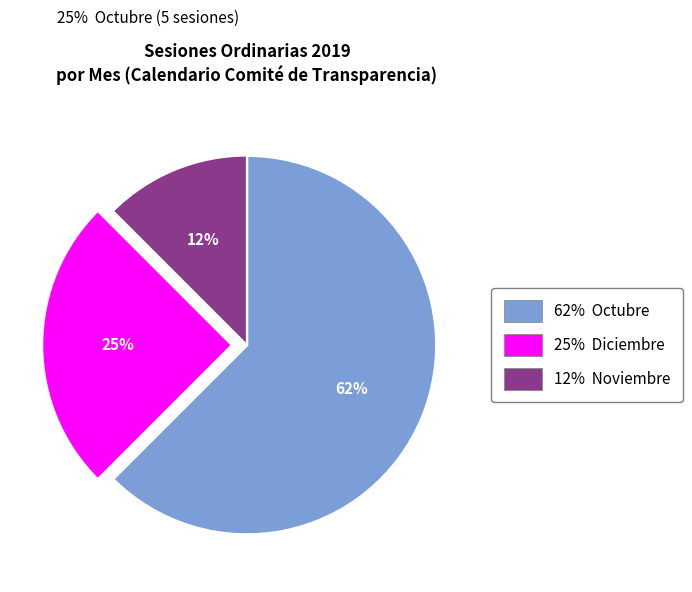

To the nearest percent, what is the average slice percentage?

33%